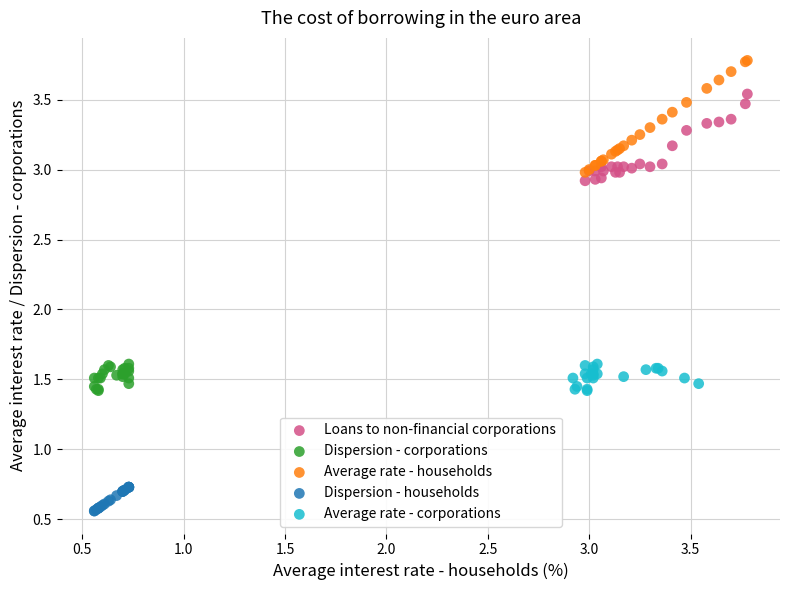

Which series reaches the maximum Y coordinate?

Average rate - households